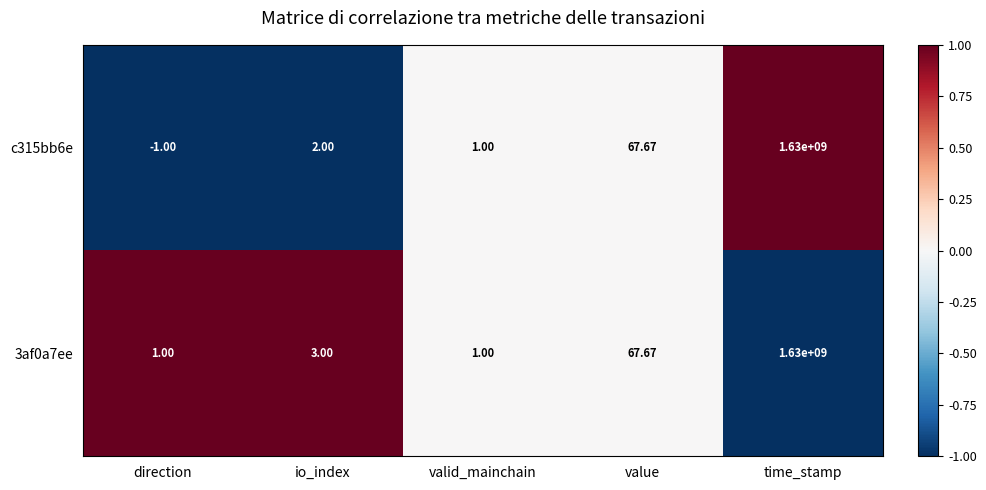

Count the number of categories in the chart.

5